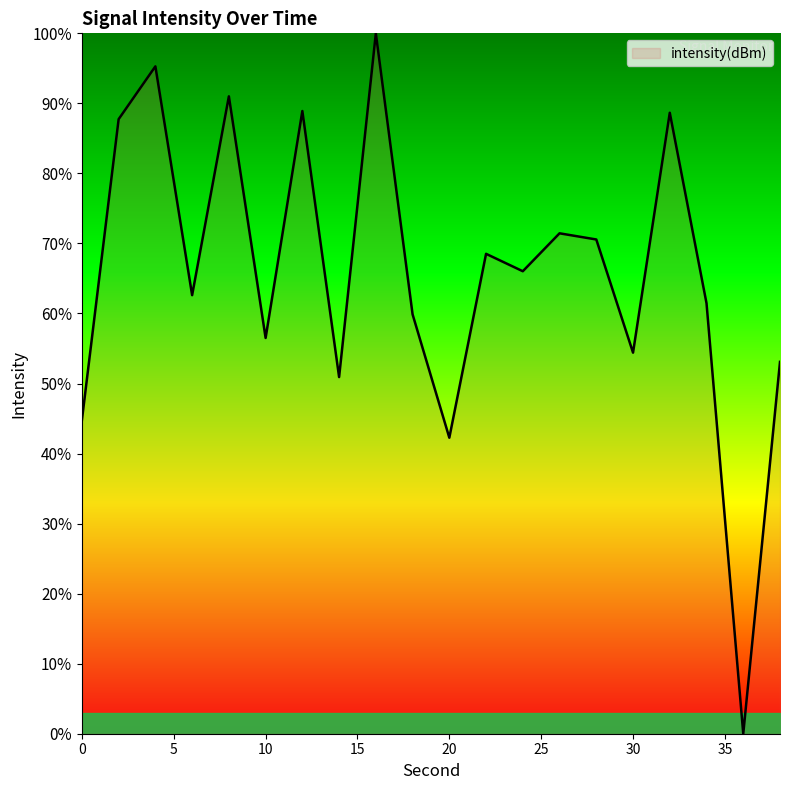

What is the maximum value shown in the chart?

100.0